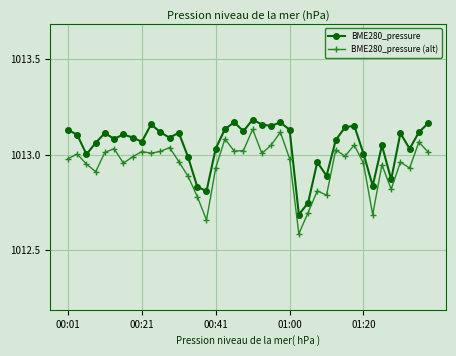

True or false: BME280_pressure (alt) and BME280_pressure cross at least once.

False